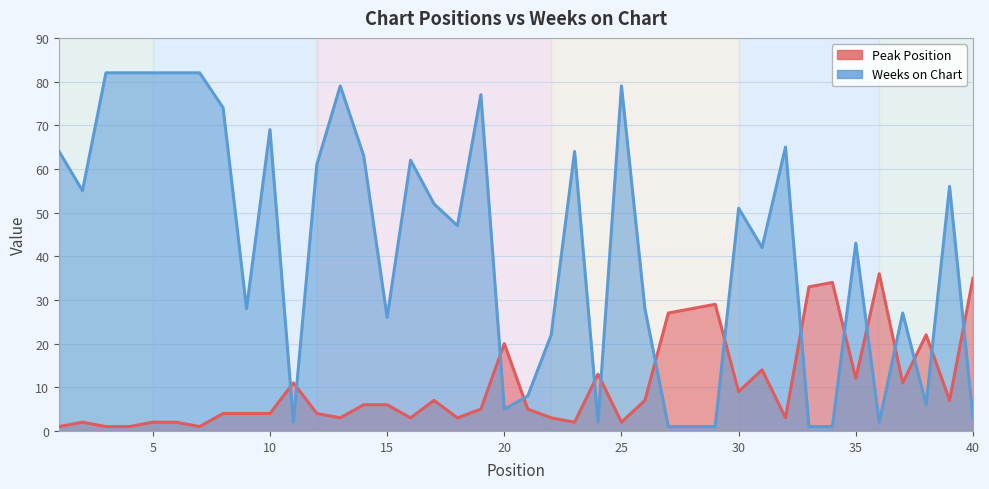

At 4, list the series in order from smallest to largest.

Peak Position, Weeks on Chart